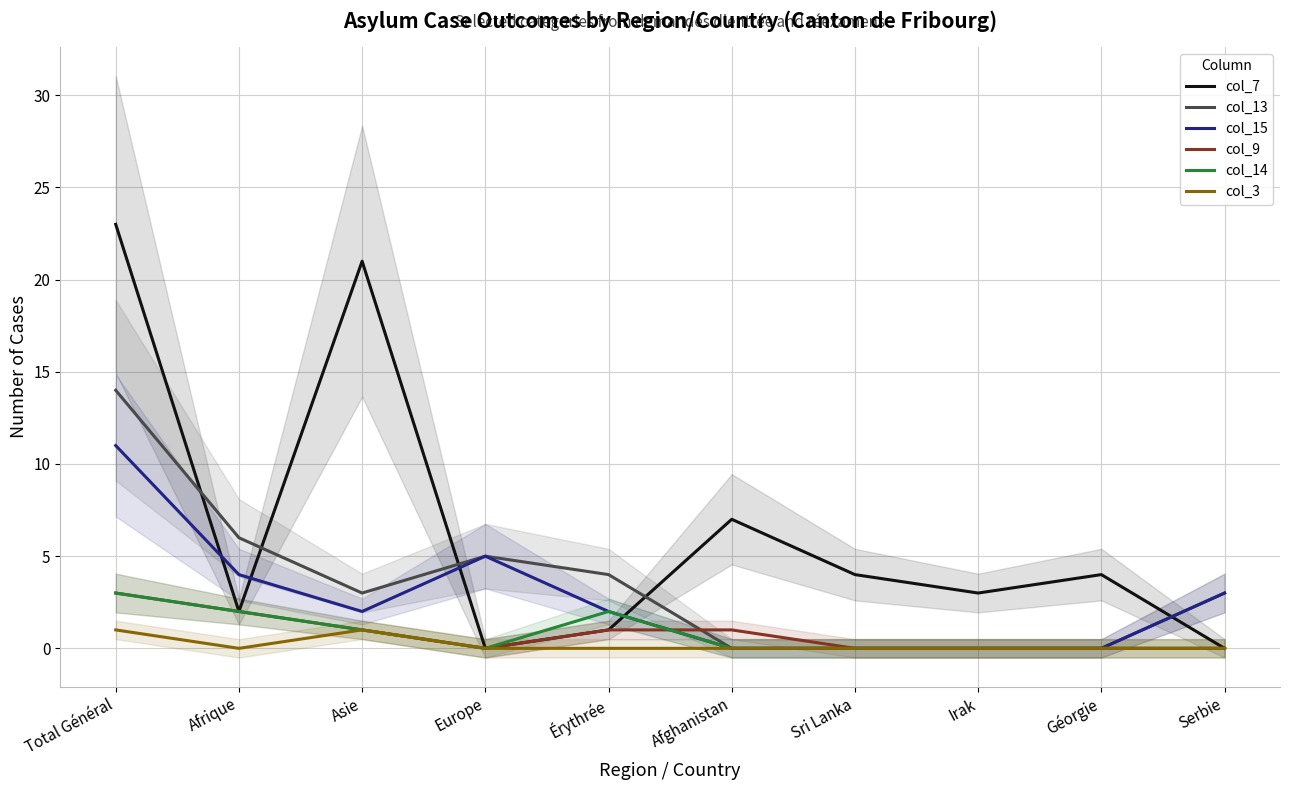

What is the label of the 4th point from the left?

Europe